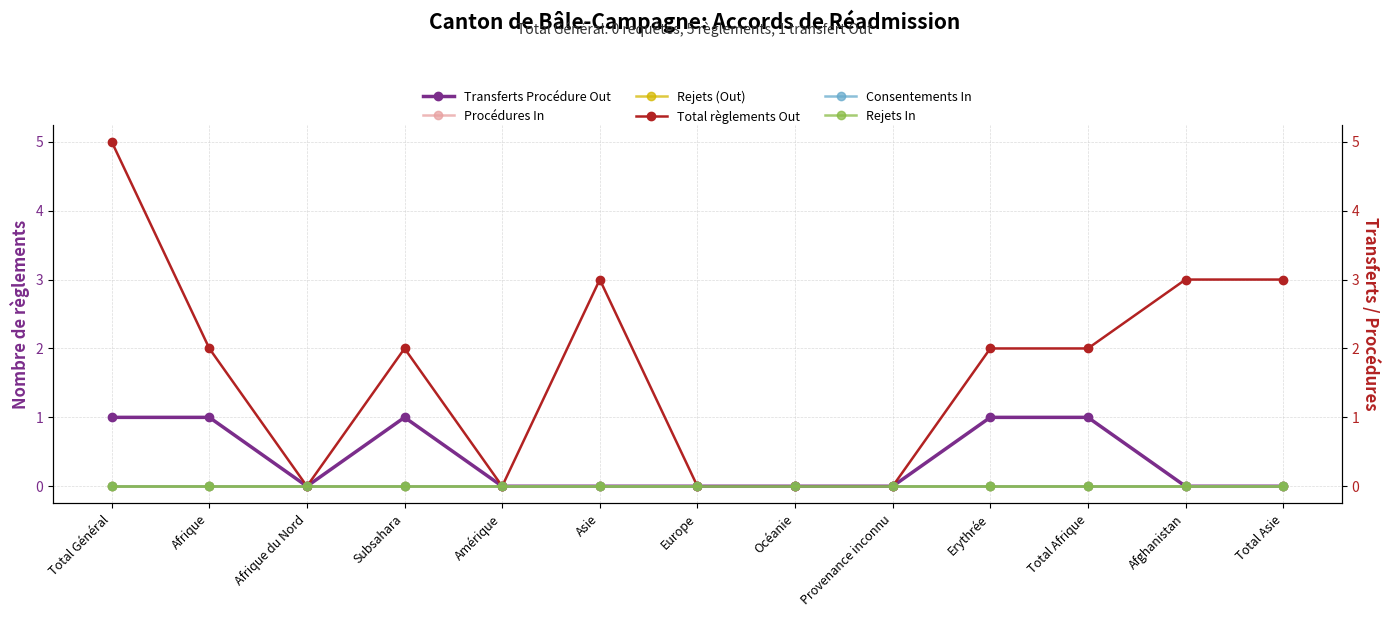

Where is the first local maximum for Total règlements Out?

Subsahara